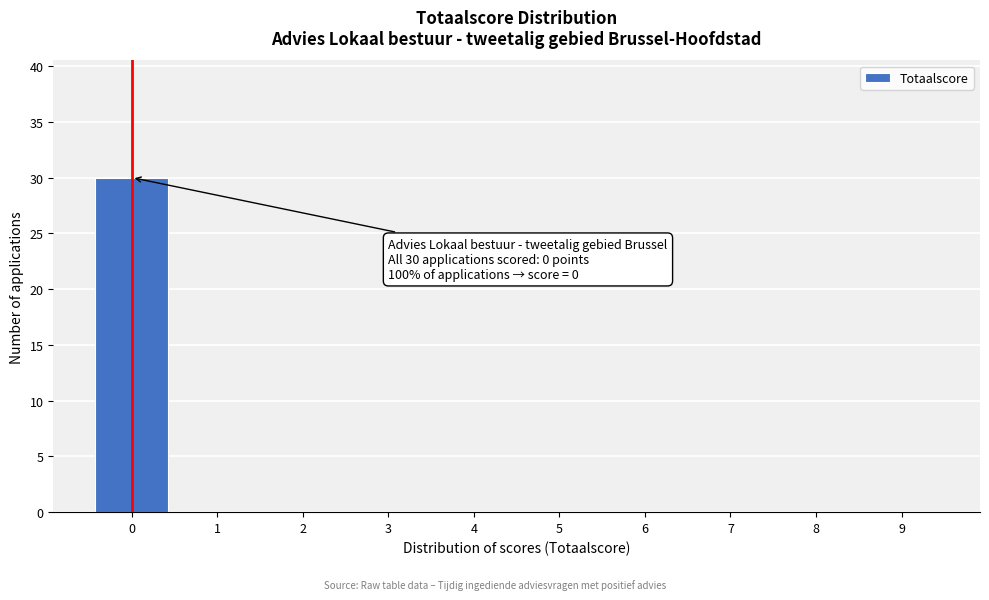

Reading left to right, transcribe all the data shown in this chart.

0=30	1=0	2=0	3=0	4=0	5=0	6=0	7=0	8=0	9=0